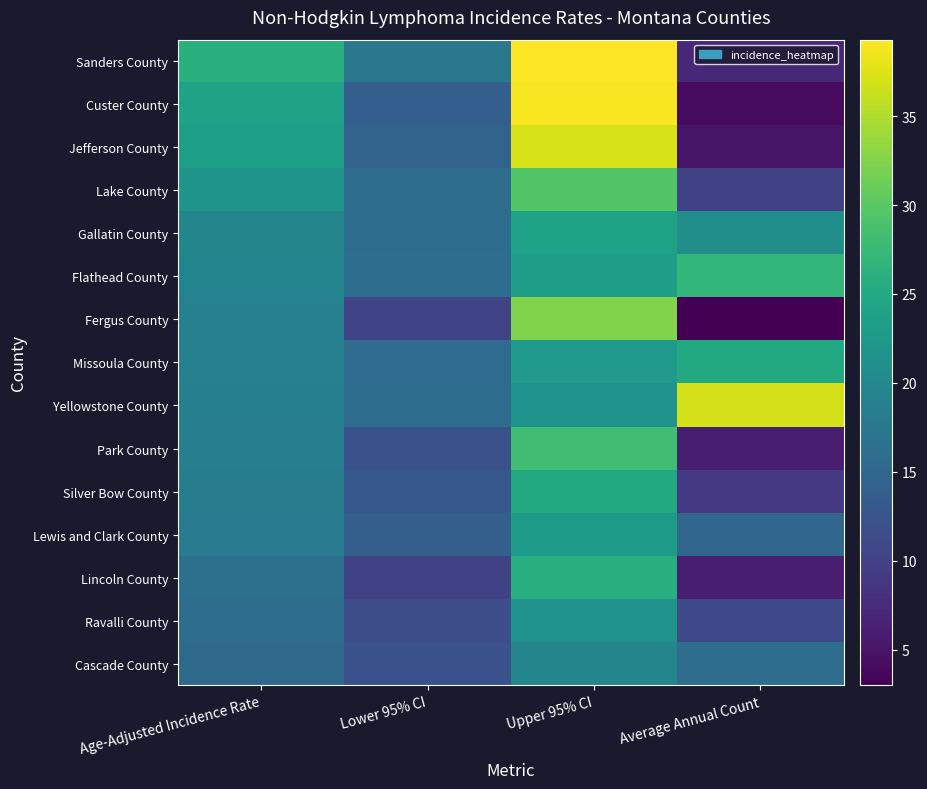

At which category does the chart reach its peak across all series?

Upper 95% CI